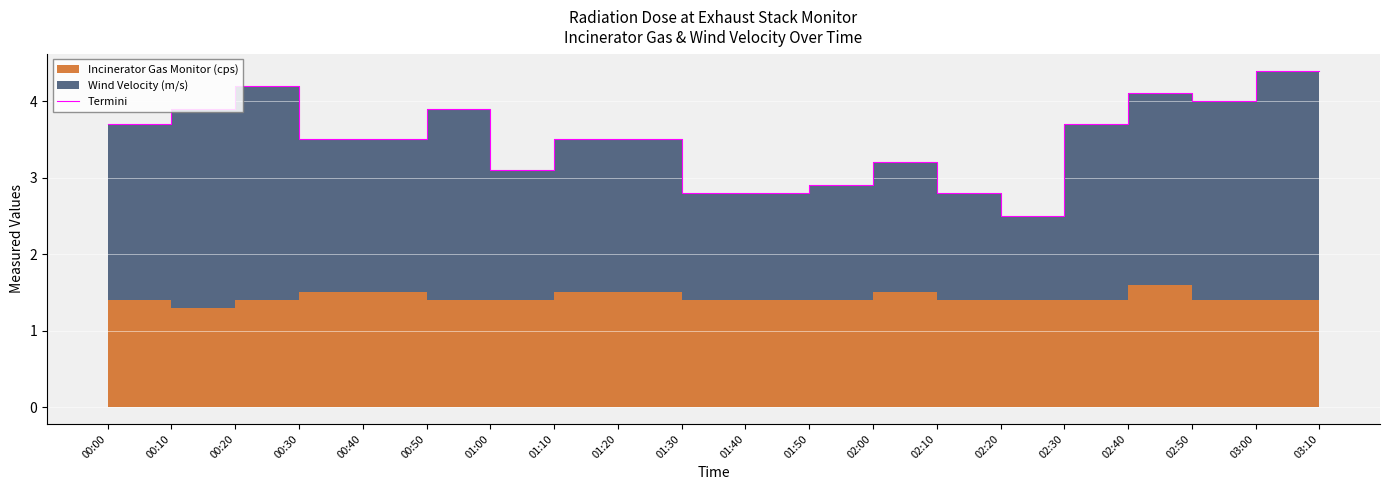

True or false: the data shows 5.8 at 00:30.

False